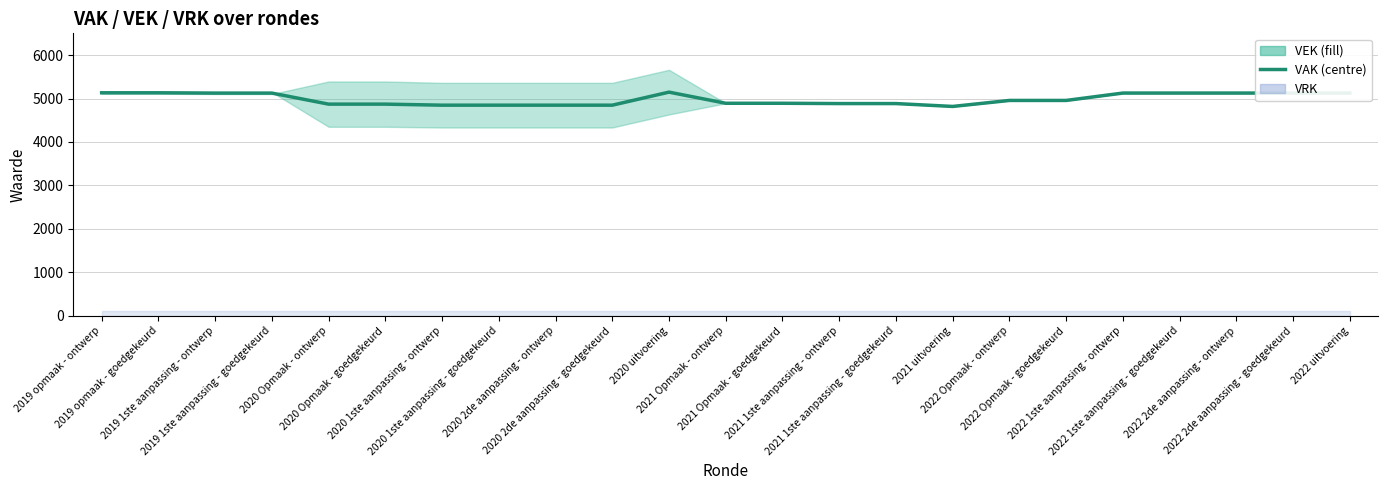

List the labels in order of value, largest first.

2020 uitvoering, 2019 opmaak - ontwerp, 2019 opmaak - goedgekeurd, 2022 1ste aanpassing - ontwerp, 2022 1ste aanpassing - goedgekeurd, 2022 2de aanpassing - ontwerp, 2022 2de aanpassing - goedgekeurd, 2022 uitvoering, 2019 1ste aanpassing - ontwerp, 2019 1ste aanpassing - goedgekeurd, 2022 Opmaak - ontwerp, 2022 Opmaak - goedgekeurd, 2021 Opmaak - ontwerp, 2021 Opmaak - goedgekeurd, 2021 1ste aanpassing - ontwerp, 2021 1ste aanpassing - goedgekeurd, 2020 Opmaak - ontwerp, 2020 Opmaak - goedgekeurd, 2020 1ste aanpassing - ontwerp, 2020 1ste aanpassing - goedgekeurd, 2020 2de aanpassing - ontwerp, 2020 2de aanpassing - goedgekeurd, 2021 uitvoering